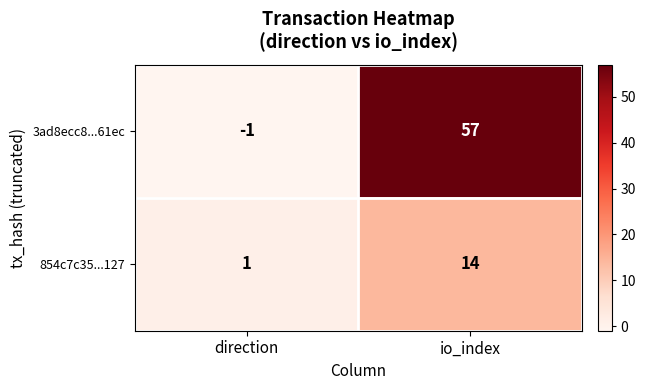

What is the average value of the 854c7c35...127 series?

8